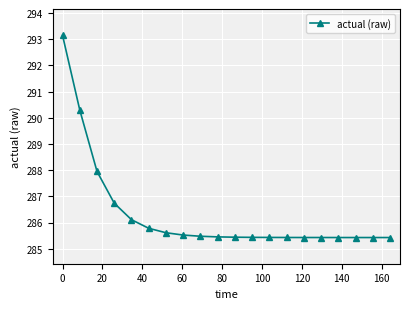

What is the value of the 5th point from the left?

286.1